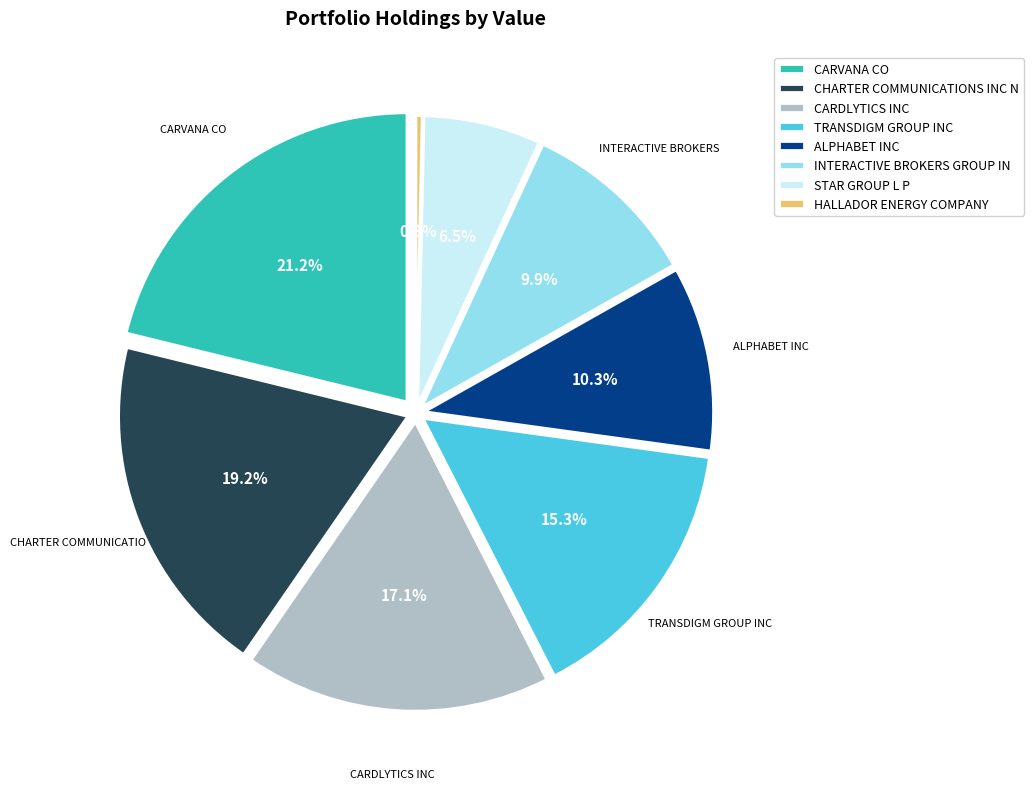

To the nearest percent, what is the combined percentage of CARDLYTICS INC and CHARTER COMMUNICATIONS INC N?

36%